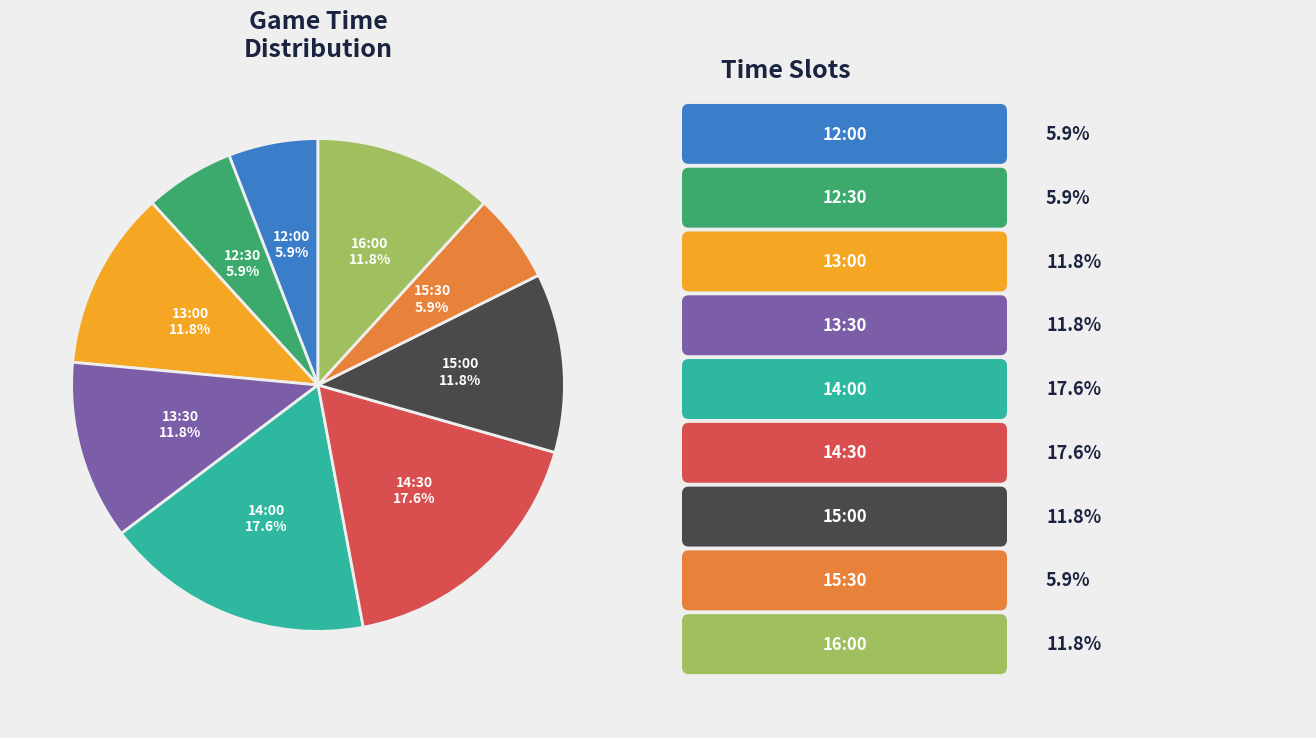

Approximately how many times larger is the value at 12:00 compared to 14:30?

0.3